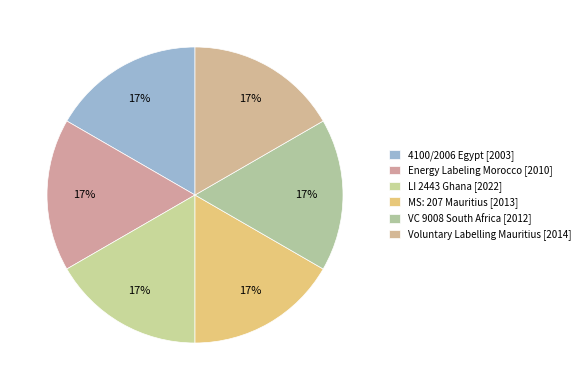

How many segments does this pie chart have?

6